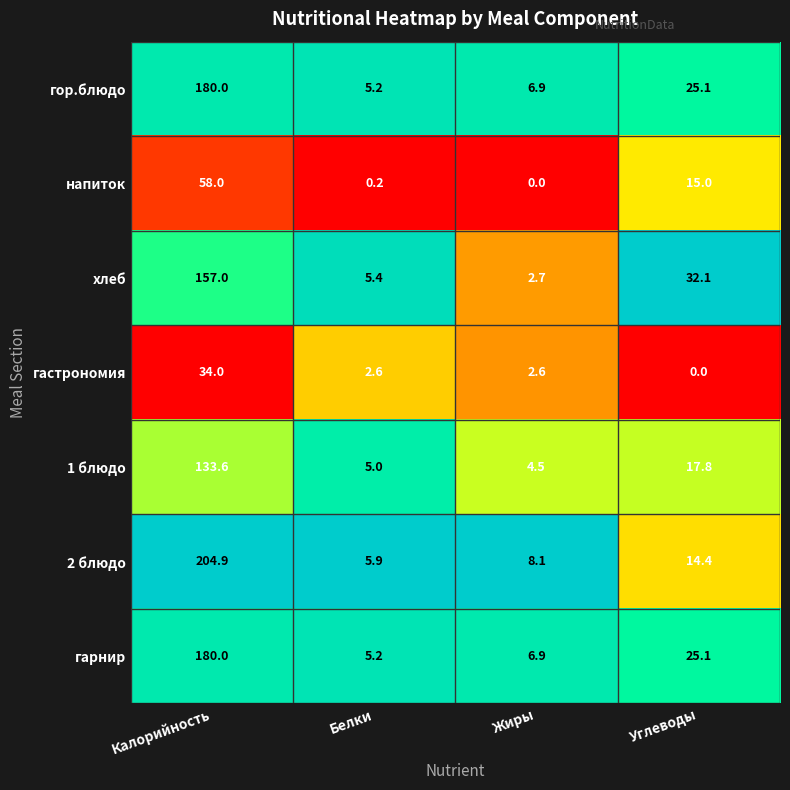

Reading right to left, transcribe all the data shown in this chart.

гор.блюдо: 25.1	6.9	5.2	180.0
напиток: 15.0	0.0	0.2	58.0
хлеб: 32.1	2.7	5.4	157.0
гастрономия: 0.0	2.6	2.6	34.0
1 блюдо: 17.8	4.5	5.0	133.6
2 блюдо: 14.4	8.1	5.9	204.9
гарнир: 25.1	6.9	5.2	180.0